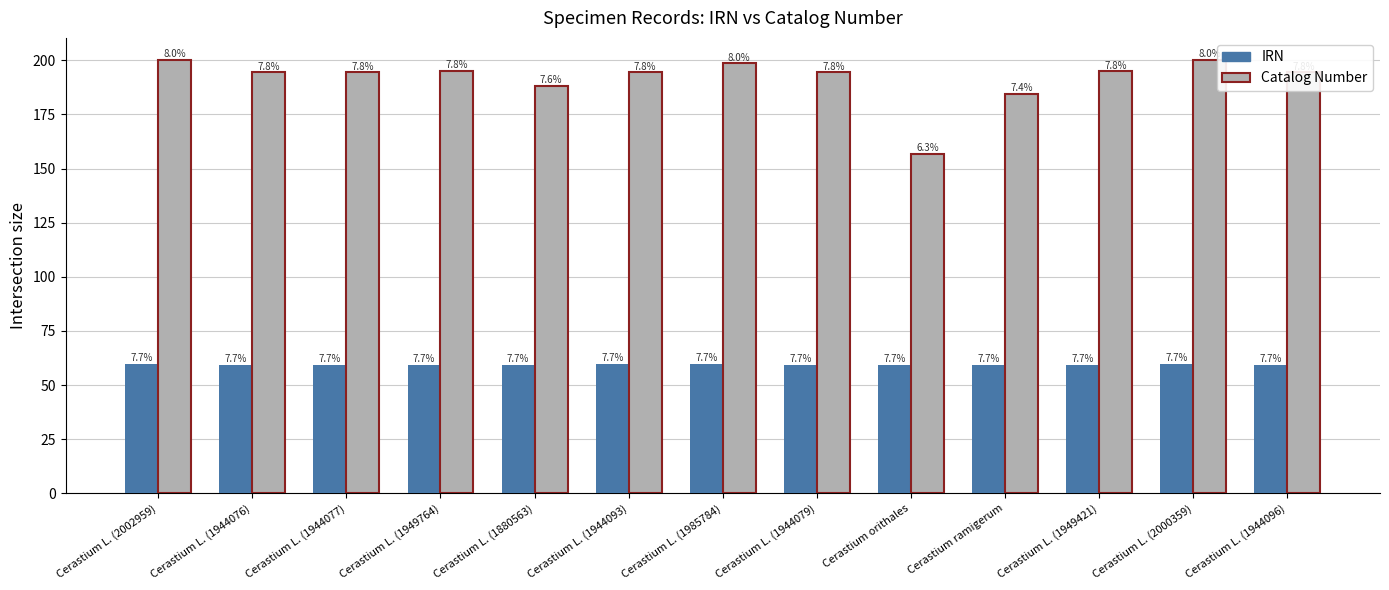

The IRN series shows 59.7 at Cerastium L. (2002959). True or false?

True